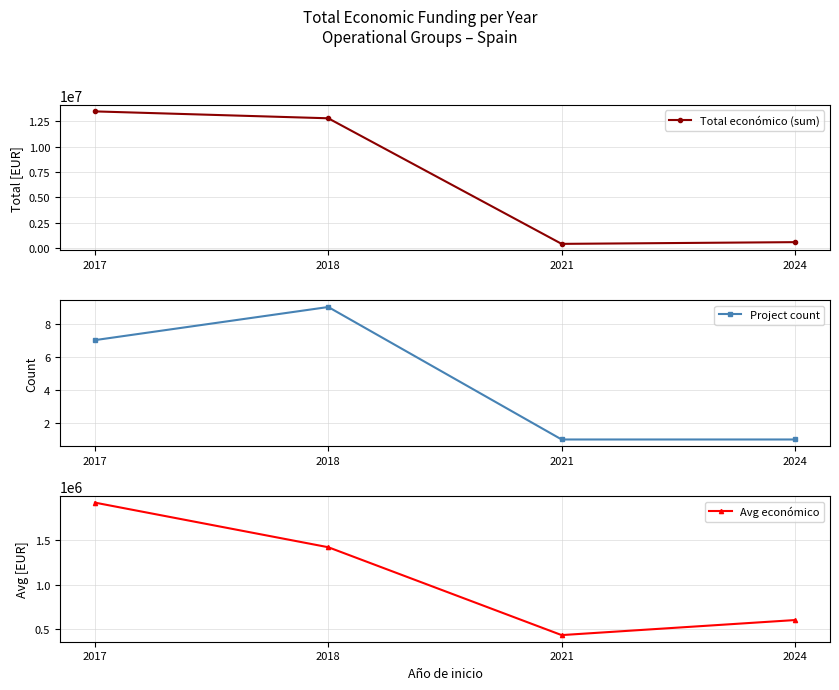

Reading right to left, list all the values displayed in this chart.

Total económico (sum): 2024=600000	2021=430411	2018=12789153	2017=13467433
Project count: 2024=1	2021=1	2018=9	2017=7
Avg económico: 2024=600000	2021=430411	2018=1421017	2017=1923919